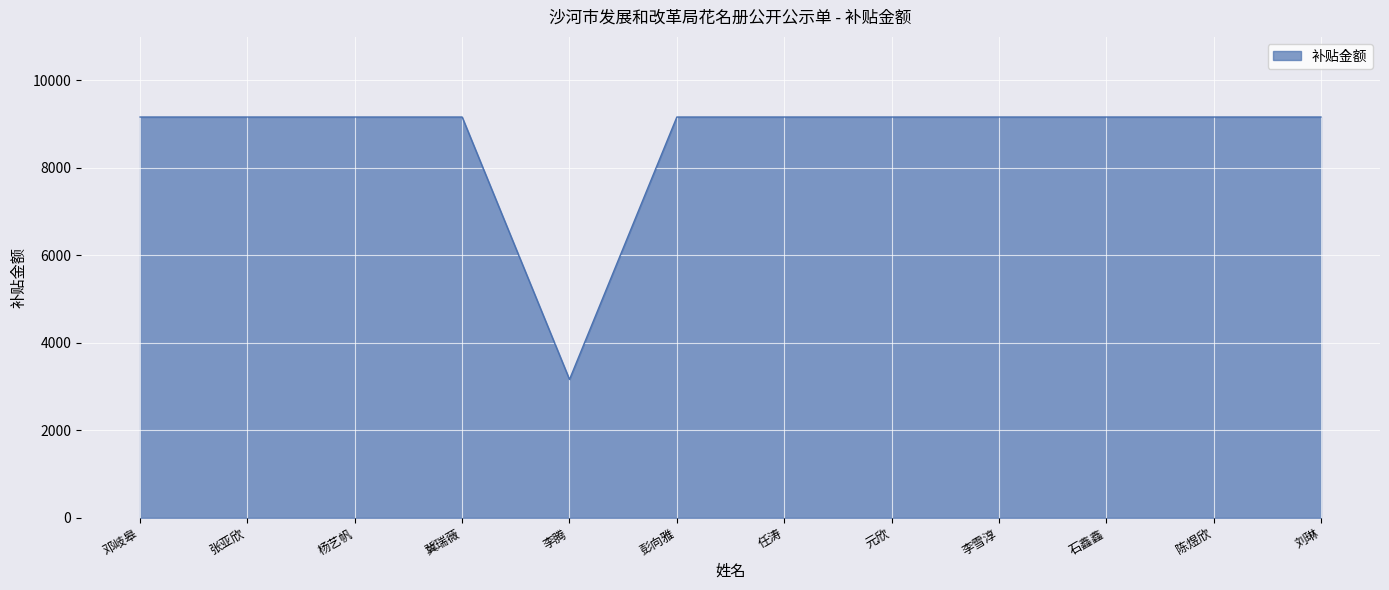

What is the approximate value at 陈煜欣?

9160.7